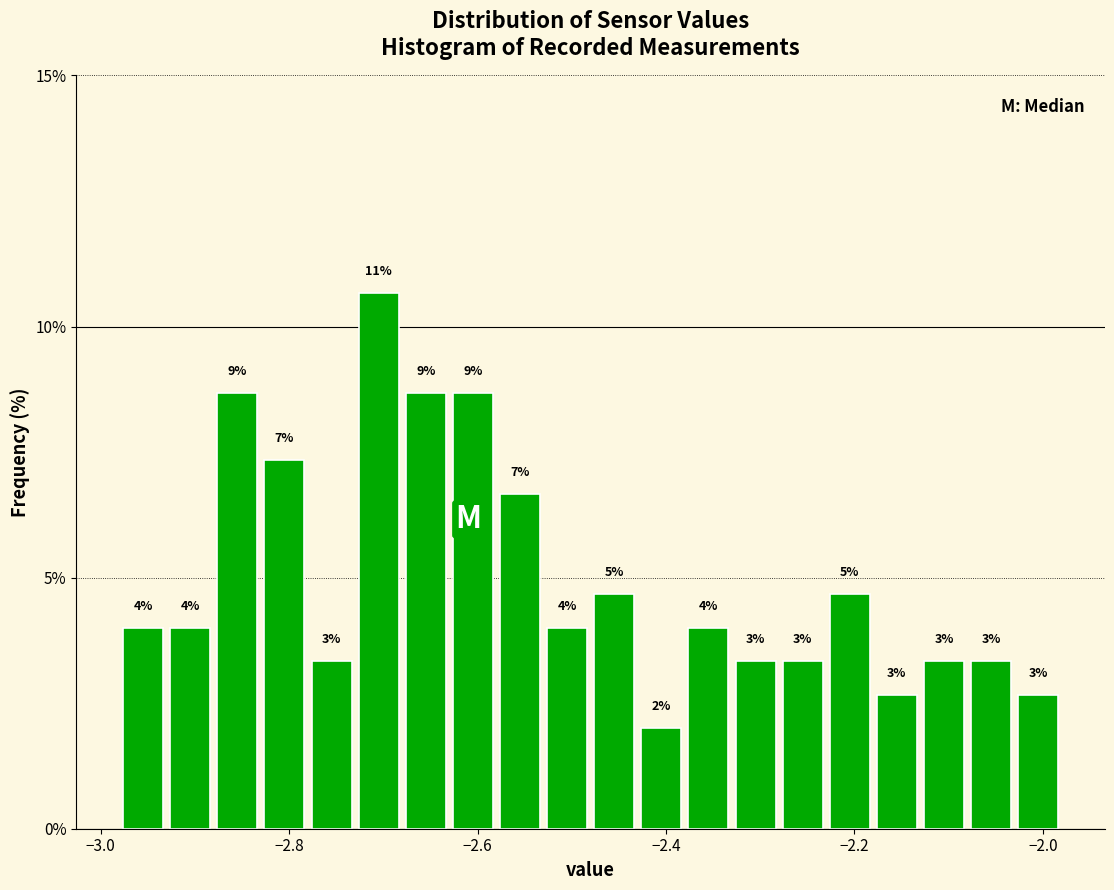

Around what value on the x-axis is the tallest bar? Give the approximate position of its centre, as read against the axis.

-2.70